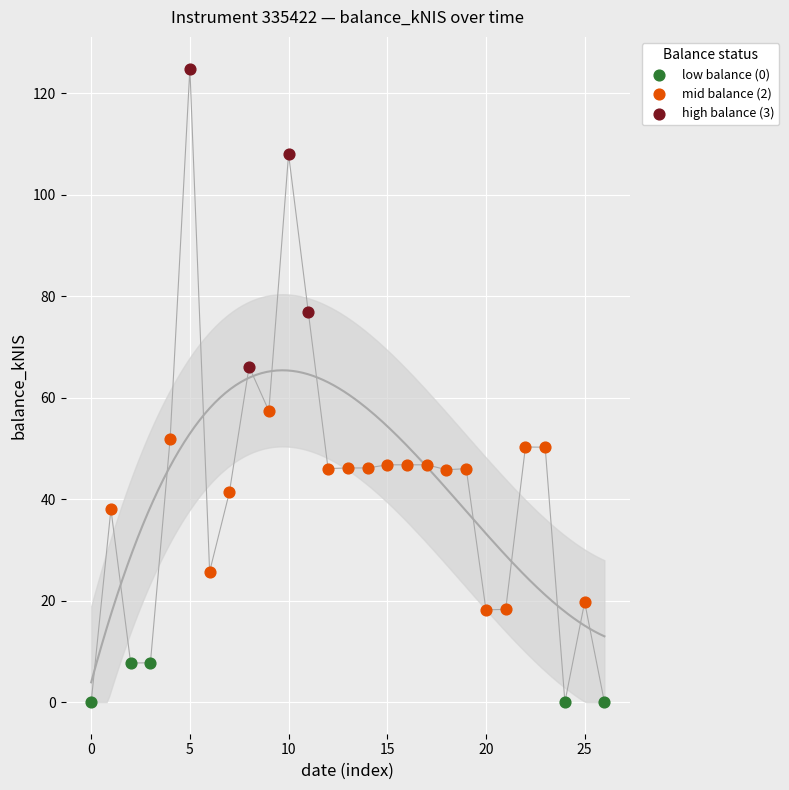

Which series reaches the minimum Y coordinate?

low balance (0)